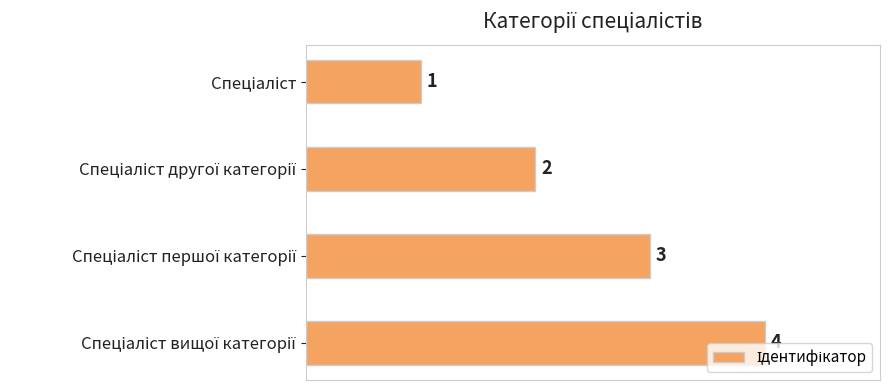

Does the chart contain any negative values?

No